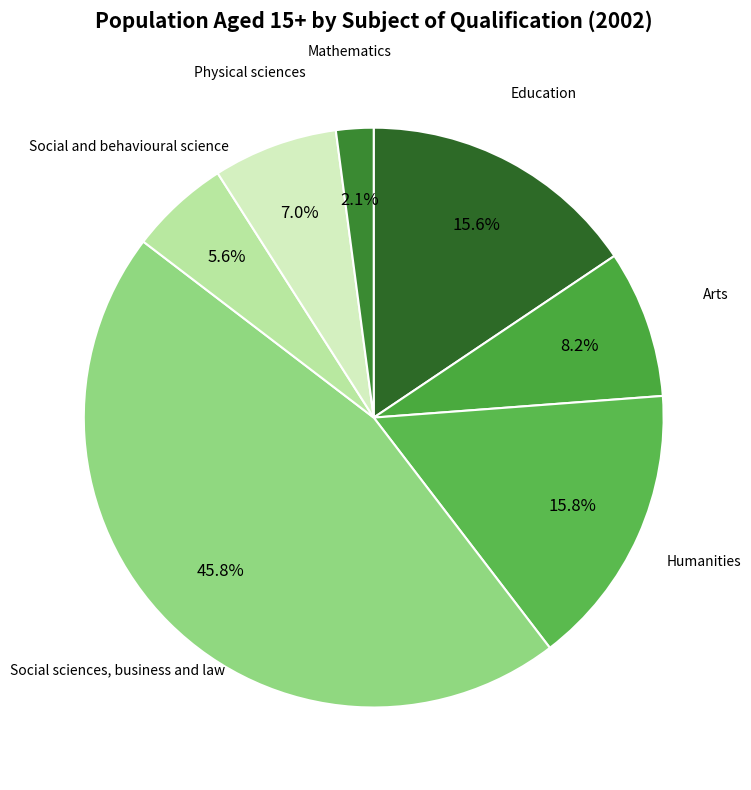

How many segments does this pie chart have?

7